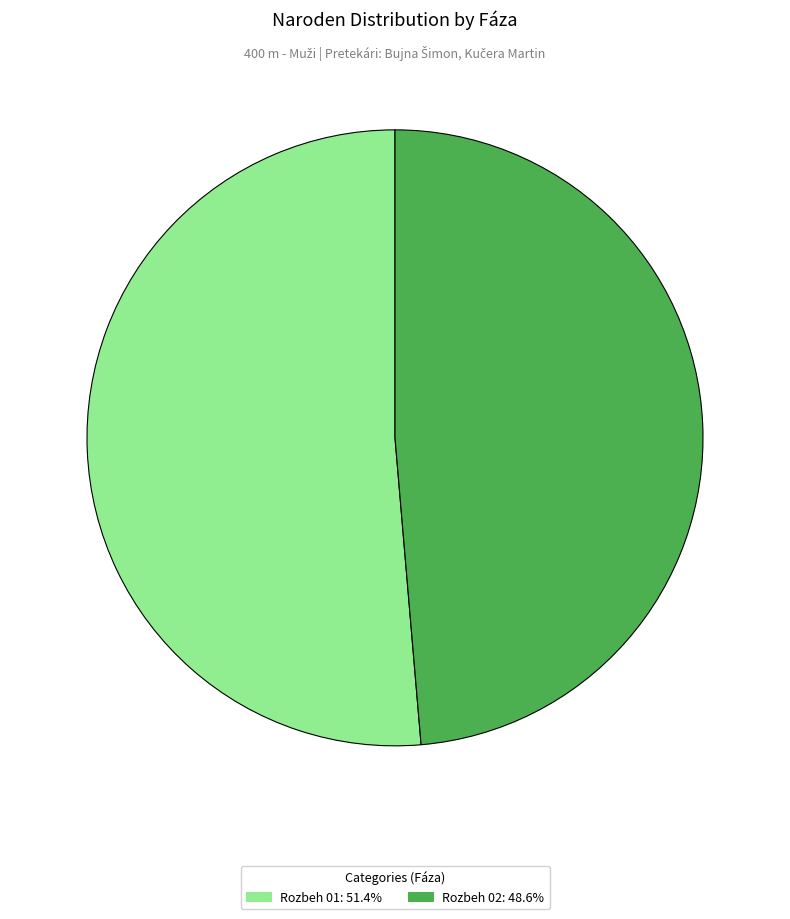

Is there any slice that represents more than half of the pie?

Yes